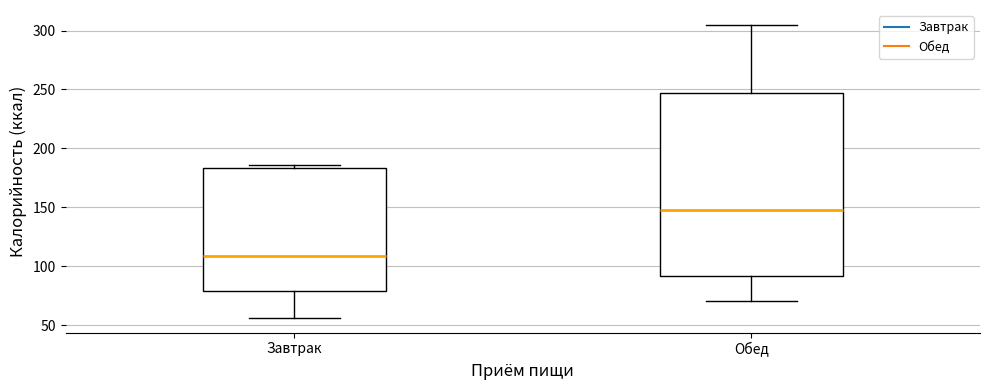

Reading left to right, transcribe this box plot: for each box, give where its median line is, the range the box spans, and where its two whiskers end, as read against the y-axis. The values are not printed on the chart, so give them approximately, as read against the axis.

Завтрак: median 110, box 80 to 185, whiskers 55 to 185 (just above the box's upper edge)
Обед: median 150, box 90 to 245, whiskers 70 to 305